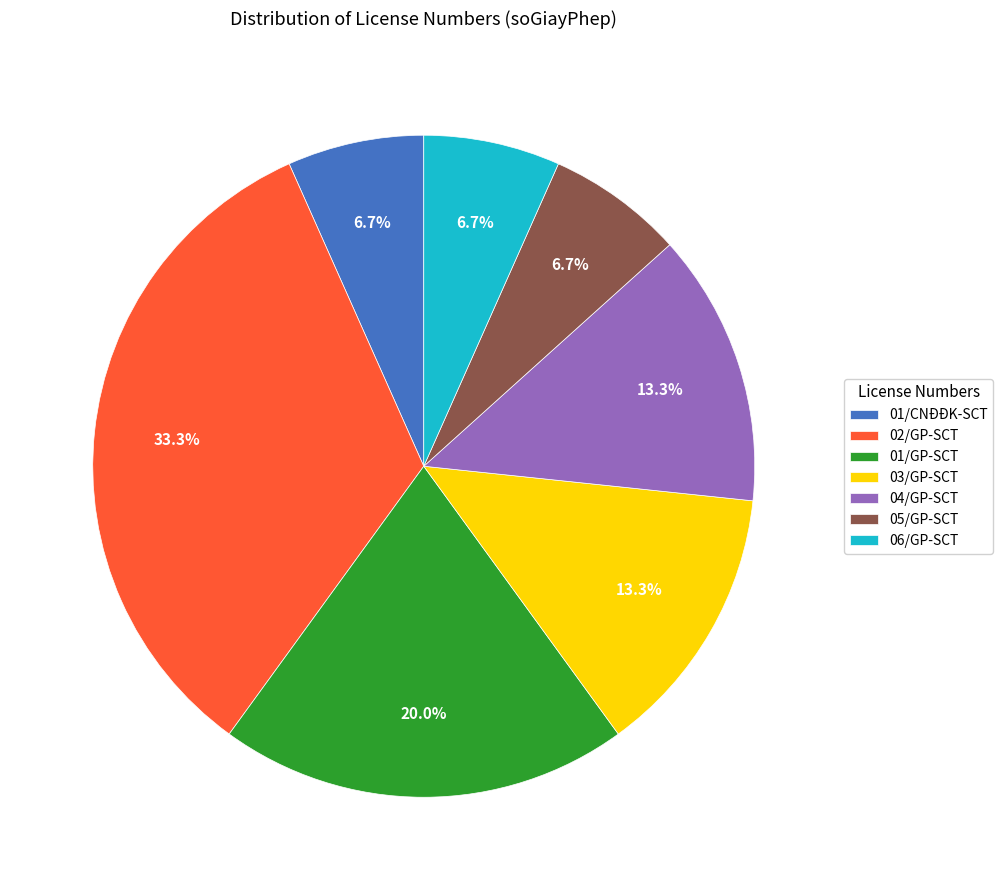

What is the largest slice in the pie chart?

02/GP-SCT